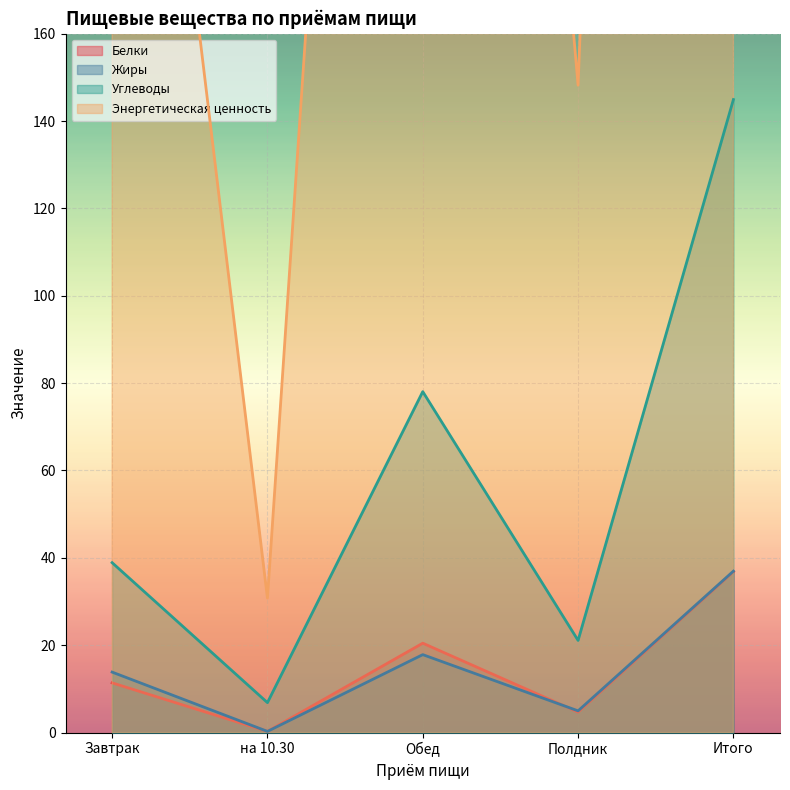

How many interior local peaks does the Энергетическая ценность series have?

1